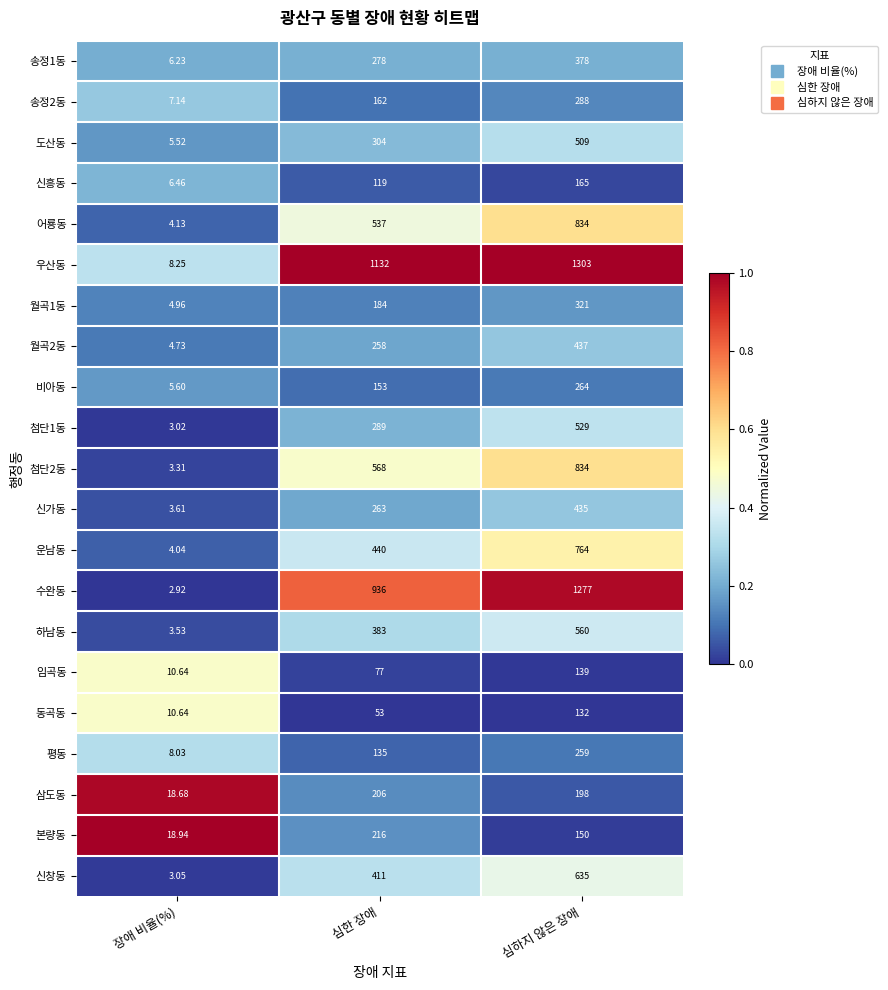

At which category is the sum across all series the highest?

심하지 않은 장애